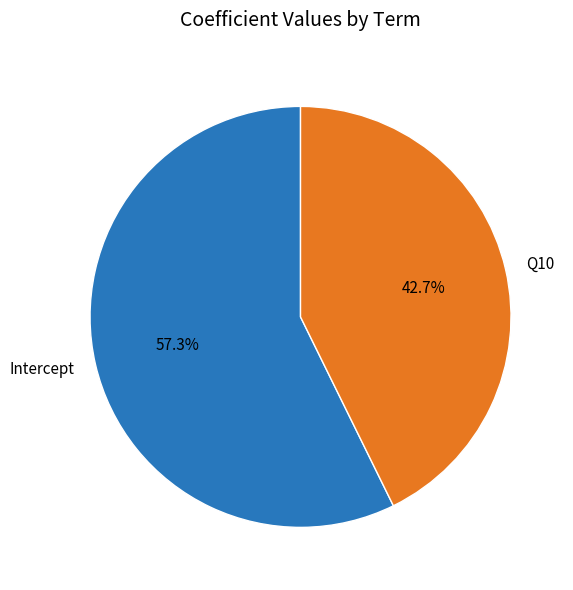

Combined, what portion of the pie is Q10 and Intercept?

100.0%